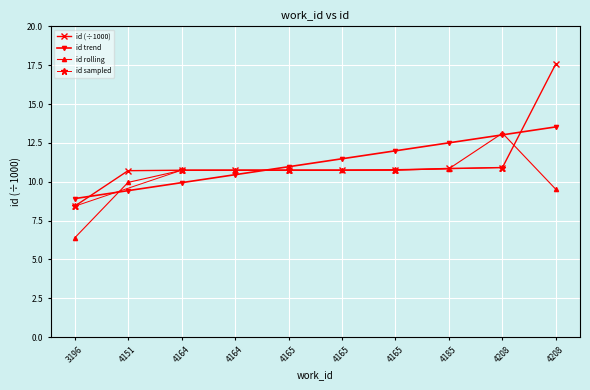

List the labels in order of value, largest first.

4208, 4208, 4185, 4165, 4165, 4165, 4164, 4164, 4151, 3196